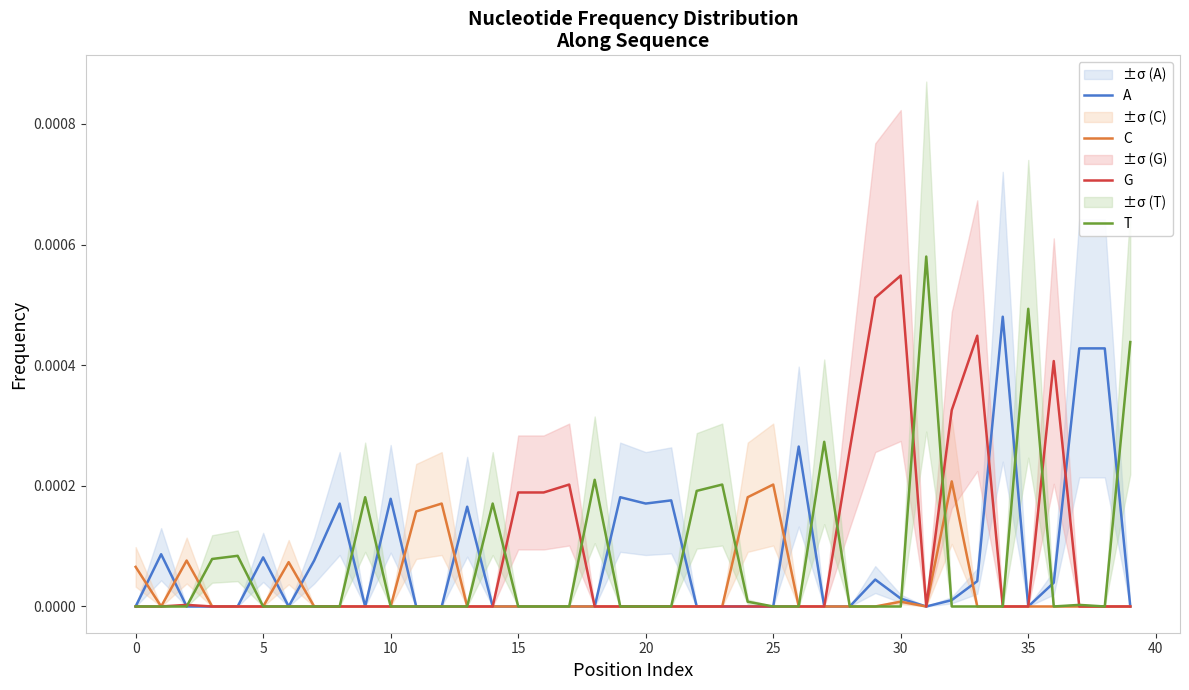

The value of C at 35 is 0.0. True or false?

True